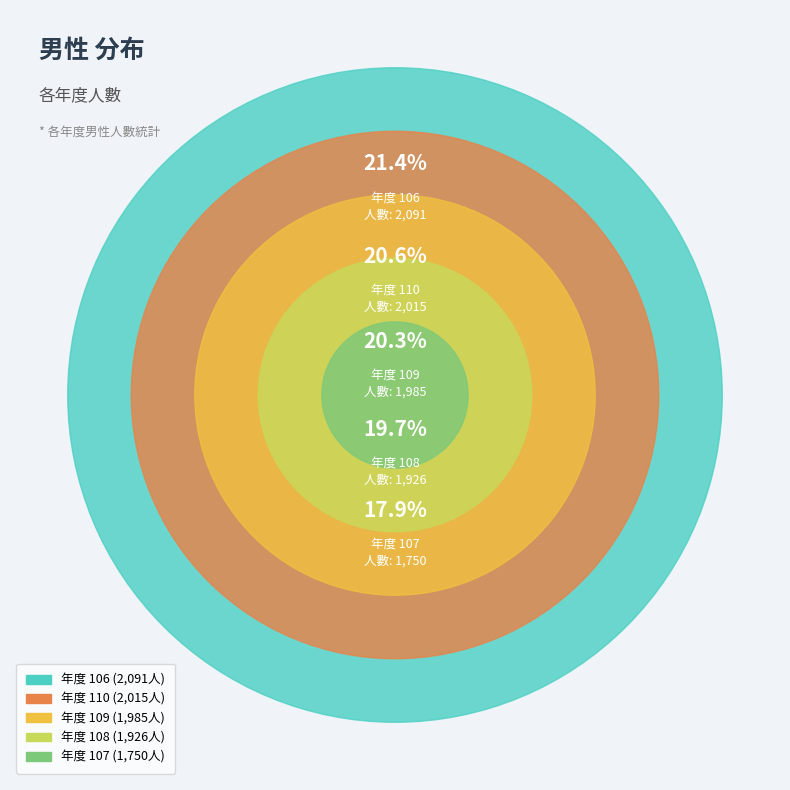

Which slice is the smallest?

107